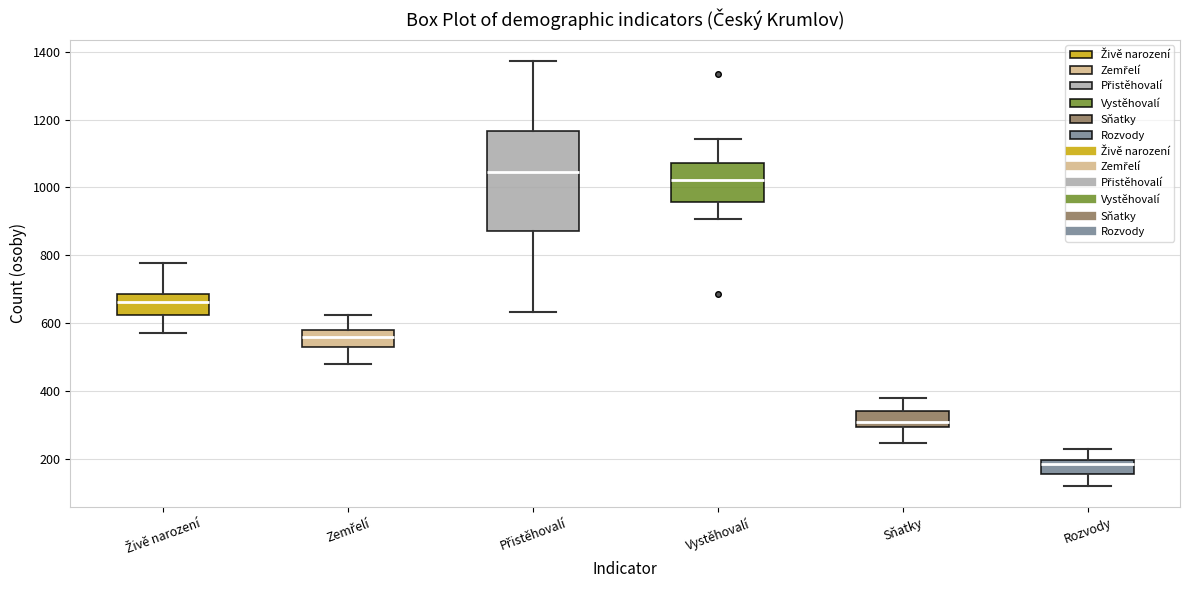

Where does the lower whisker of the box for Rozvody end on the y-axis? The values are not printed on the chart, so give them approximately, as read against the axis.

120